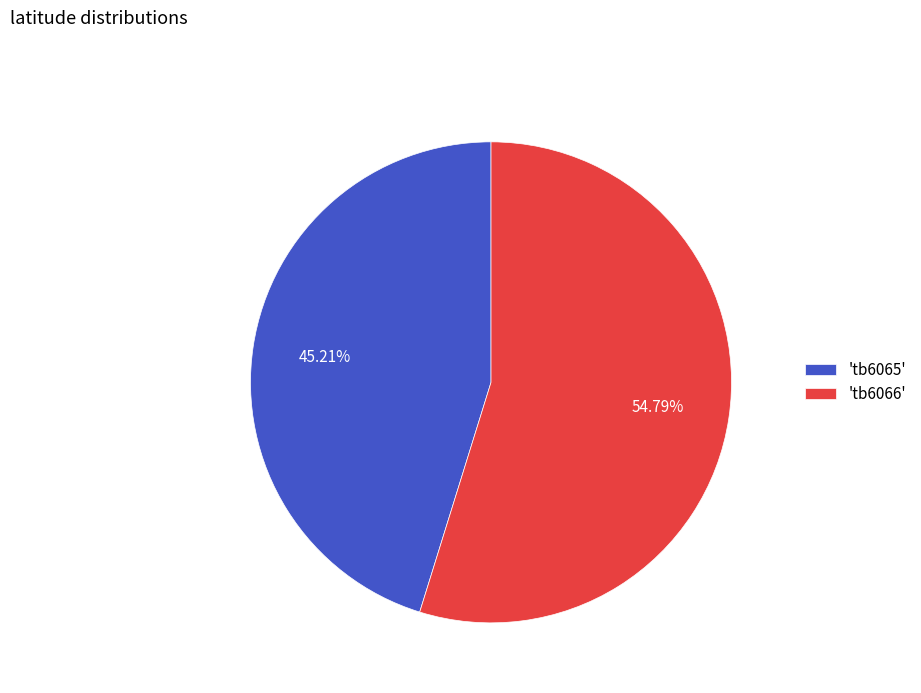

How many slices are in this pie chart?

2